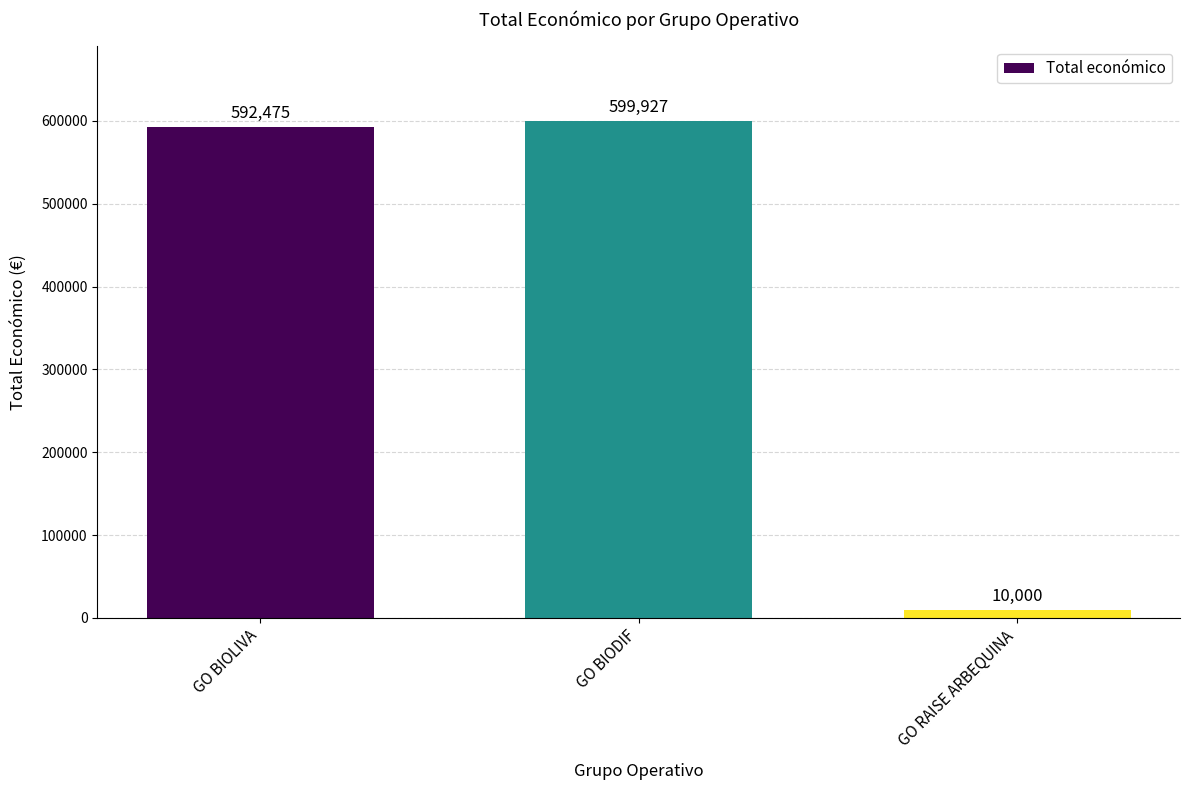

Is it true that the value at GO BIODIF is 345335?

False